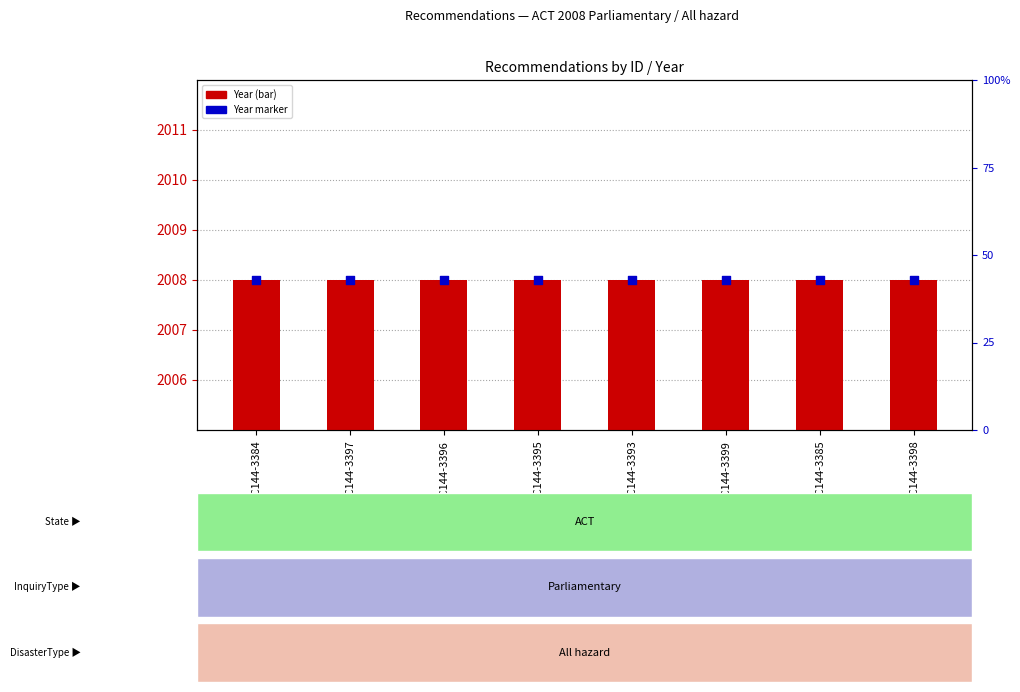

At which category is the sum across all series the highest?

REC144-3384